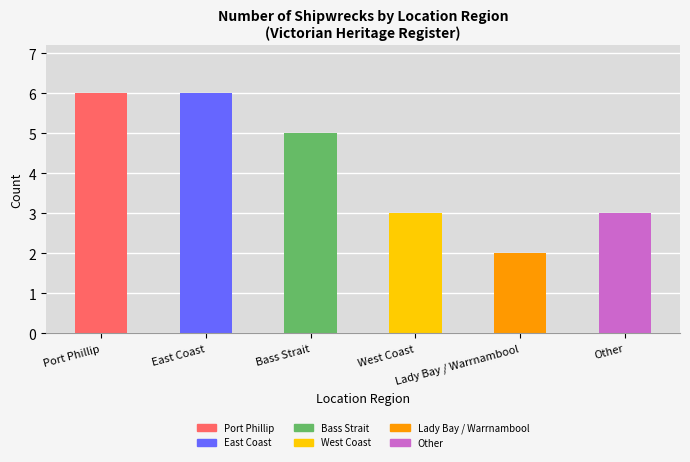

What is the label of the 3rd bar from the right?

West Coast